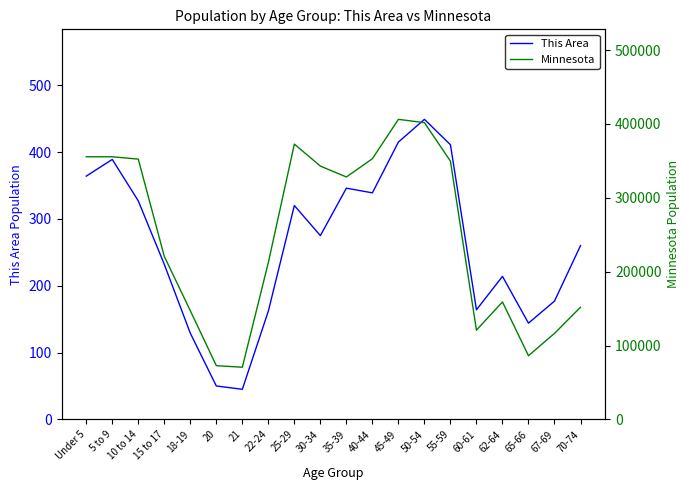

The This Area series shows 283 at 45-49. True or false?

False